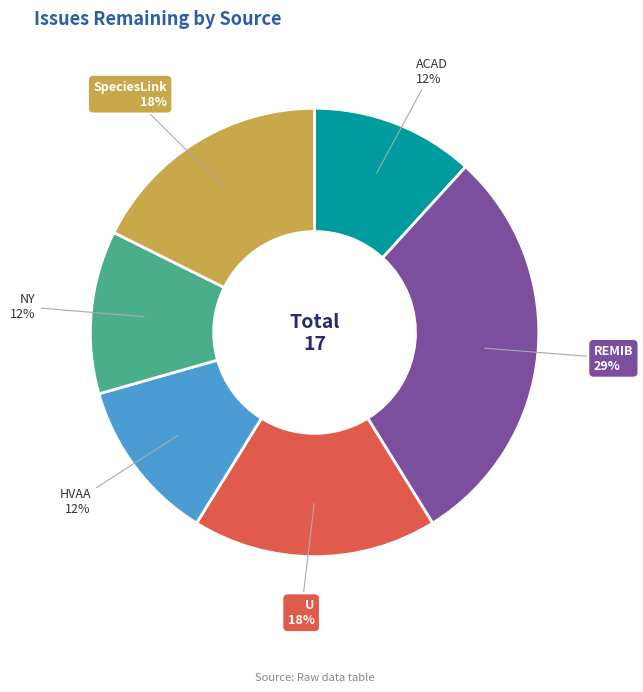

Is the sum of U and NY greater than half?

No